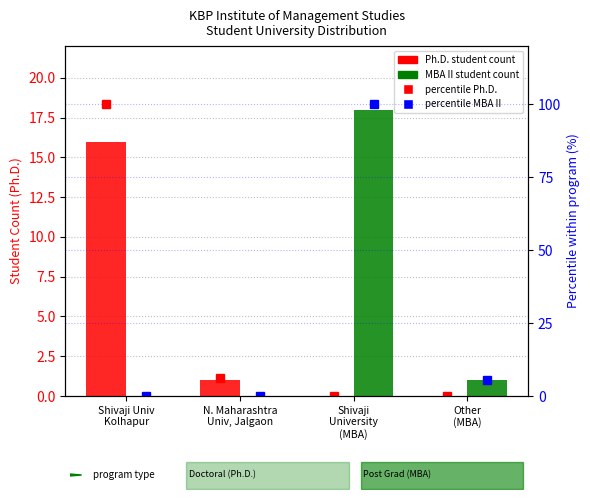

At how many categories does at least one series exceed 21?

2